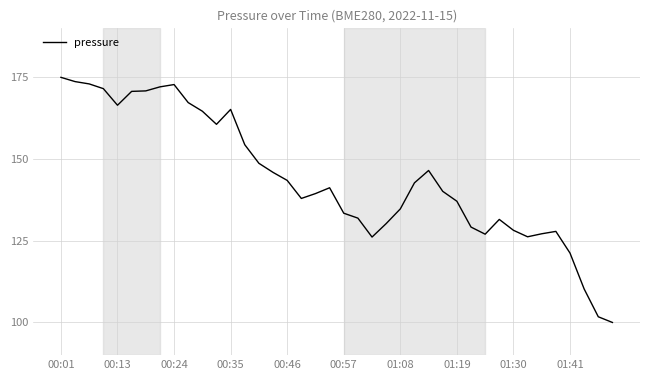

What is the smallest value displayed?

100.0